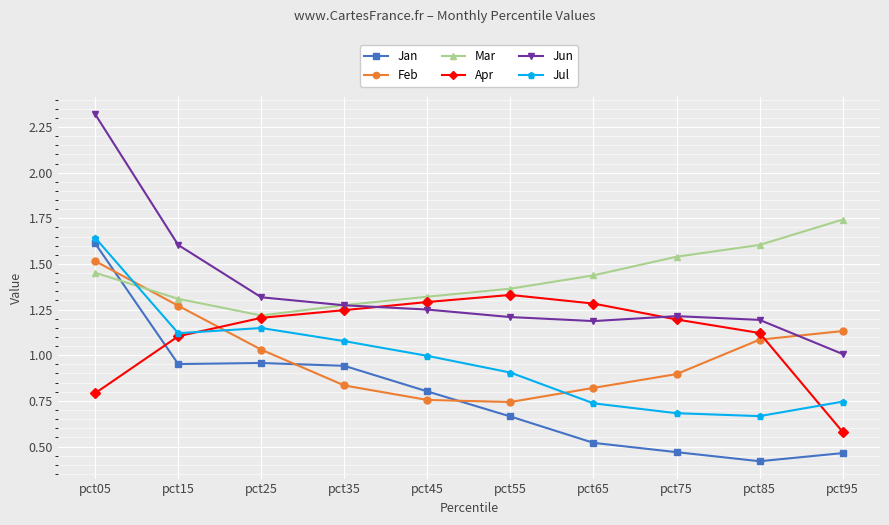

True or false: Jun has a value of 0.5 at pct65.

False